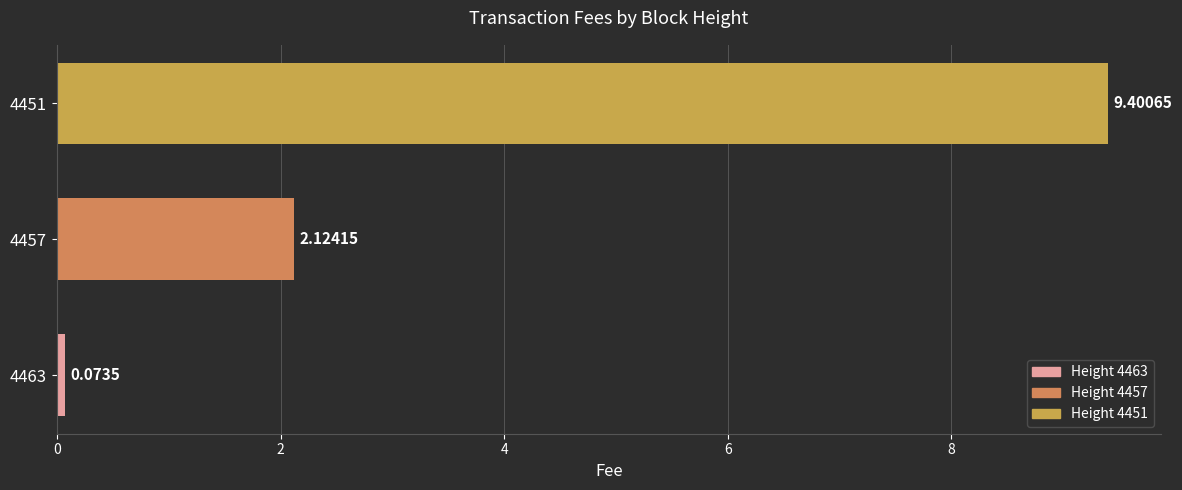

Between 4463 and 4457, which is larger?

4457